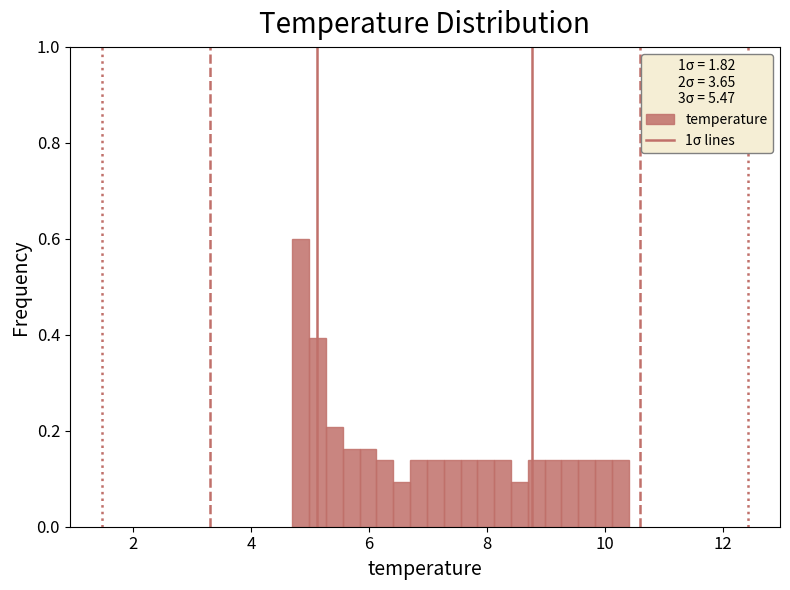

Read against the x-axis, roughly where is the centre of the tallest bar?

4.8